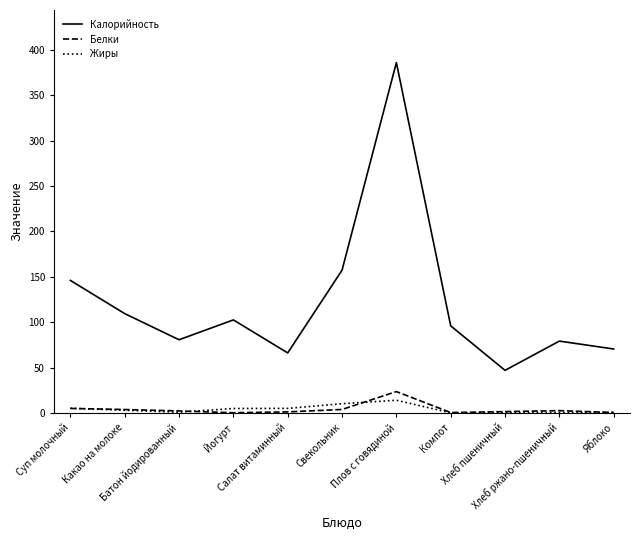

What is the maximum value for Жиры?

14.1